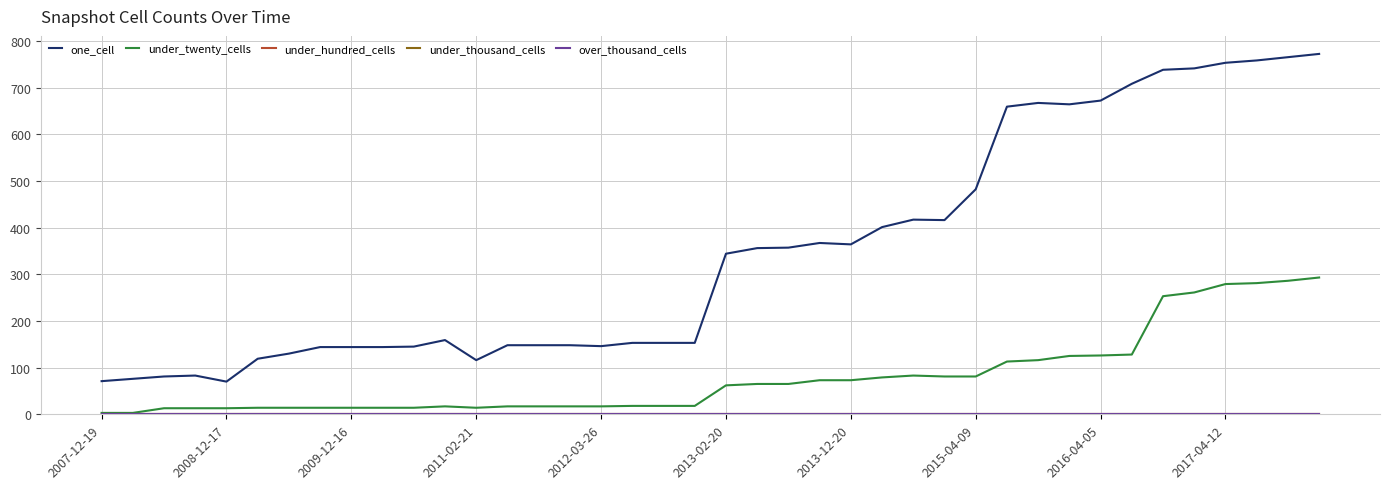

Does the chart display data point markers on the line(s)?

No